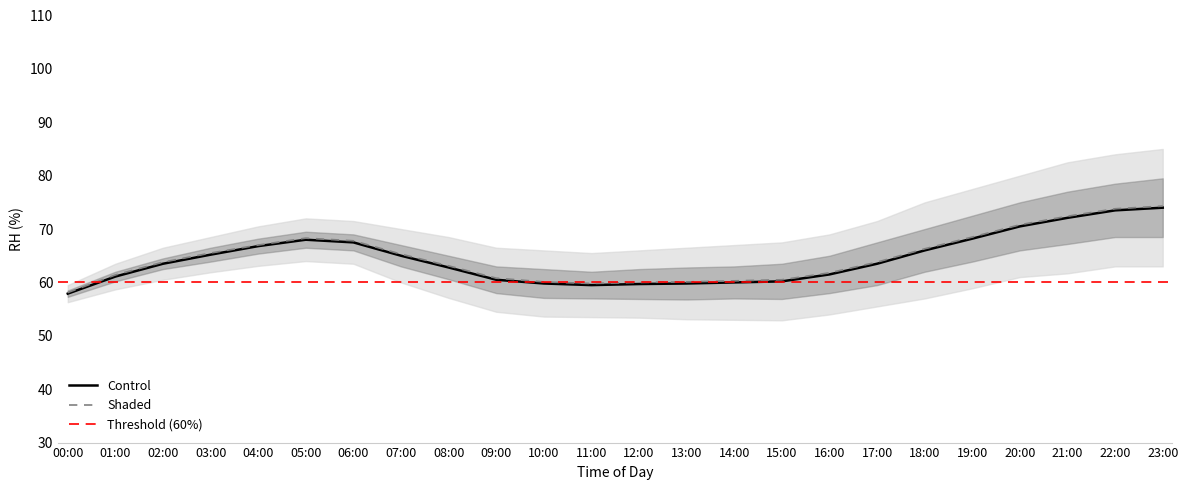

True or false: Control has a value of 28.7 at 10:00.

False